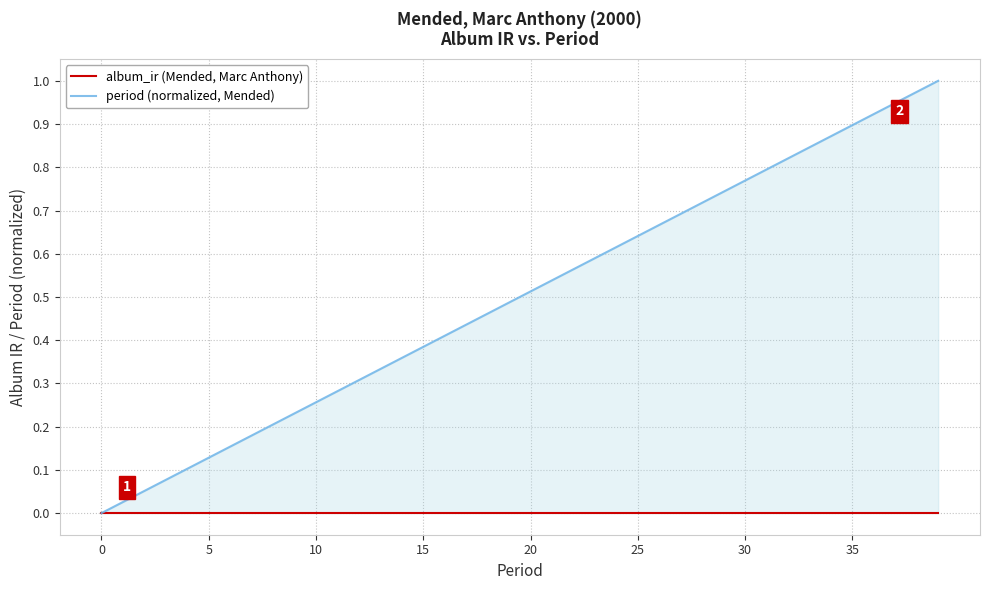

True or false: period (normalized, Mended) and album_ir (Mended, Marc Anthony) intersect in this chart.

False